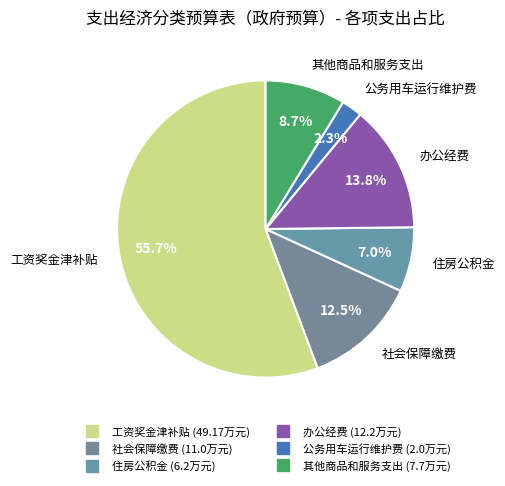

Approximately how many times larger is the value at 其他商品和服务支出 compared to 住房公积金?

1.2